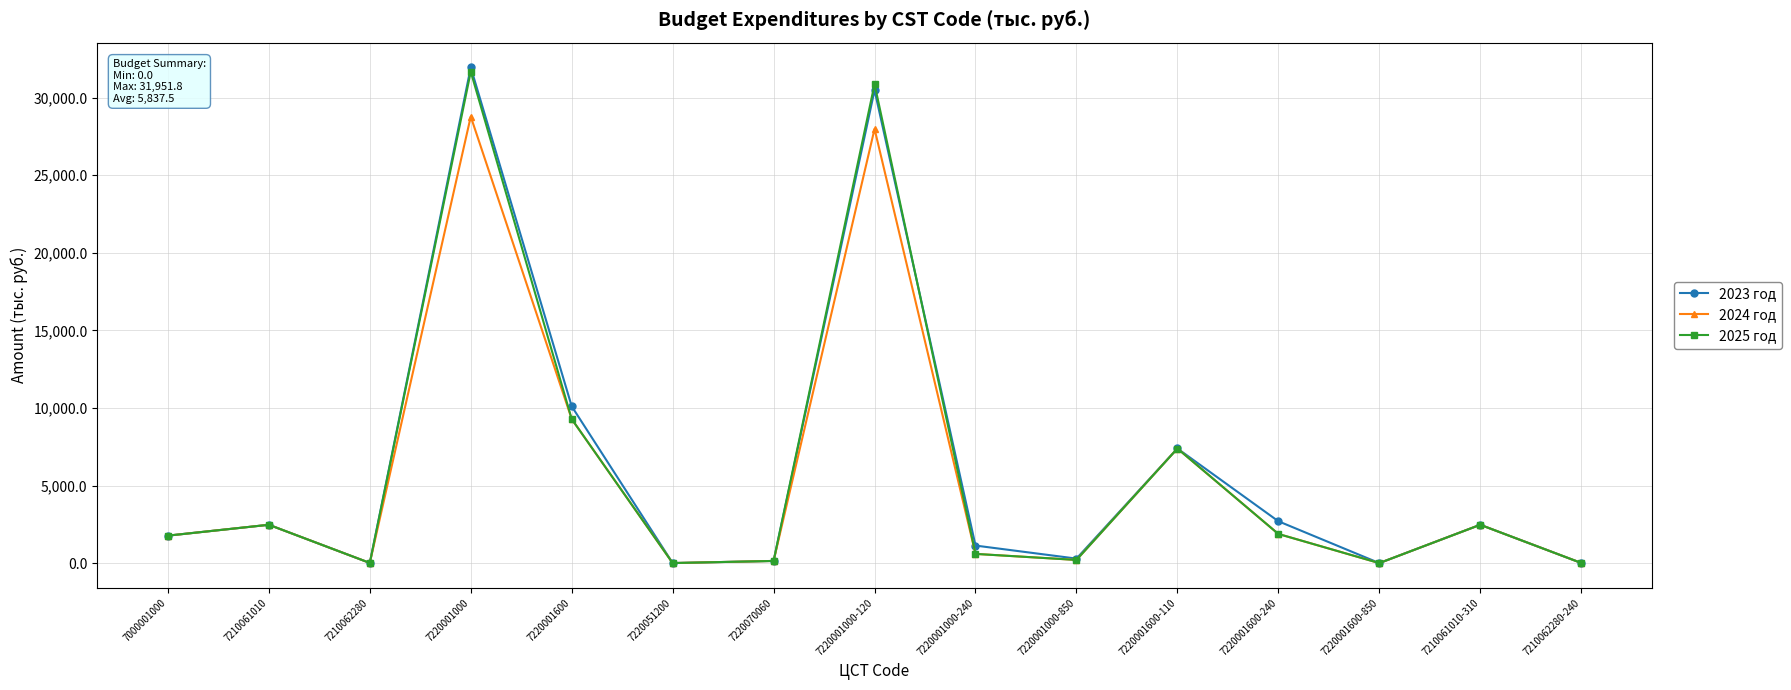

True or false: 2023 год has more than 0 points higher than both neighbors.

True